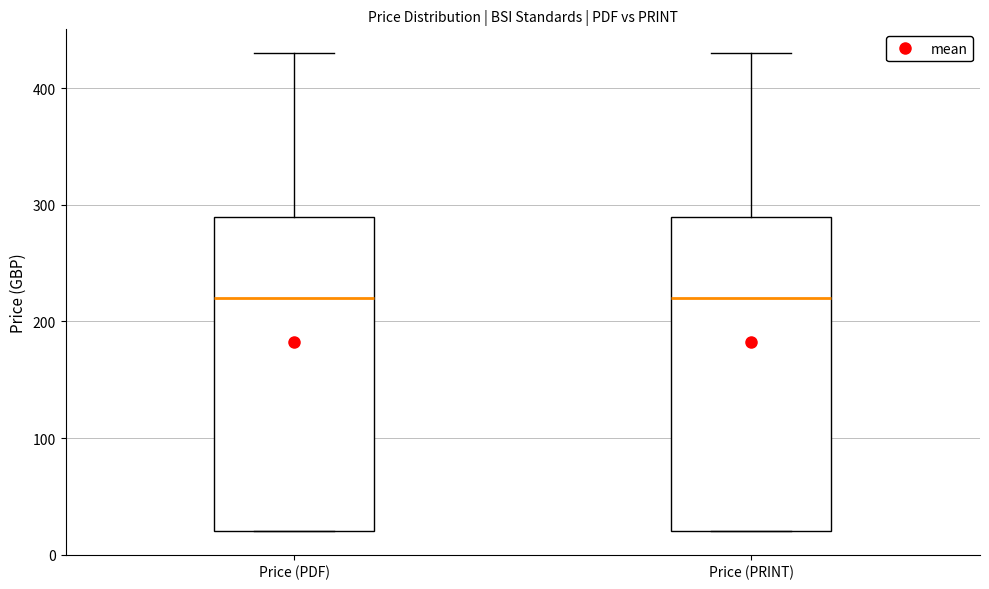

Reading left to right, transcribe this box plot: for each box, give where its median line is, the range the box spans, and where its two whiskers end, as read against the y-axis. The values are not printed on the chart, so give them approximately, as read against the axis.

Price (PDF): median 220, box 20 to 290, whiskers 20 to 430
Price (PRINT): median 220, box 20 to 290, whiskers 20 to 430